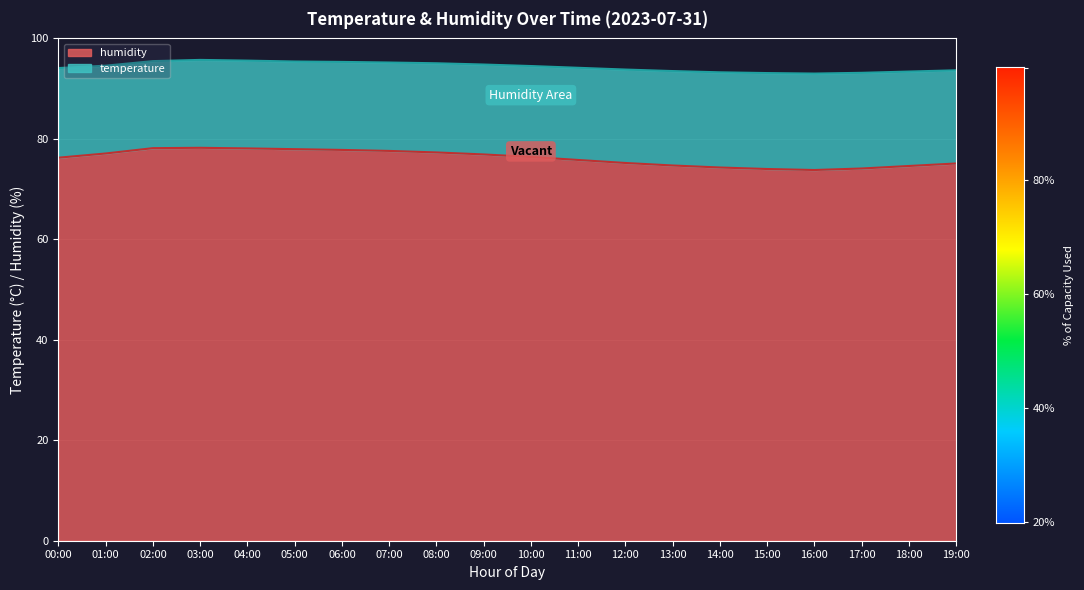

True or false: temperature and humidity intersect in this chart.

False